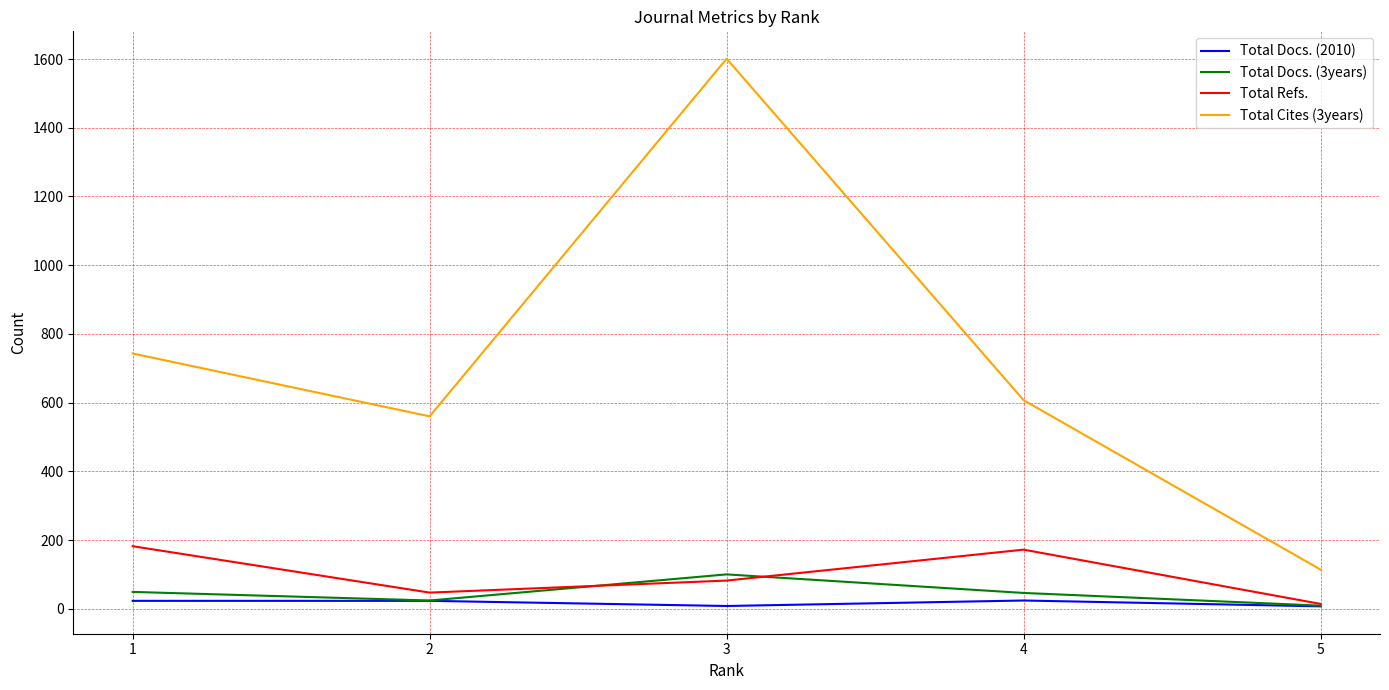

The value of Total Refs. at 1 is 182. True or false?

True